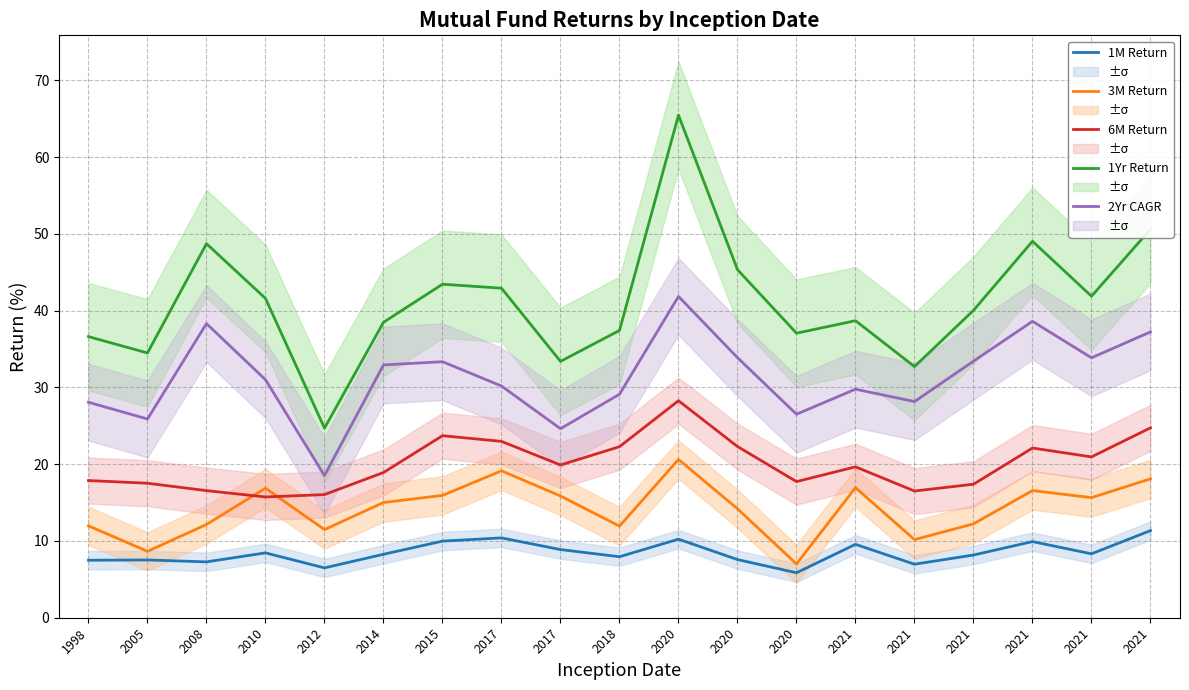

What is the greatest value displayed?

65.5